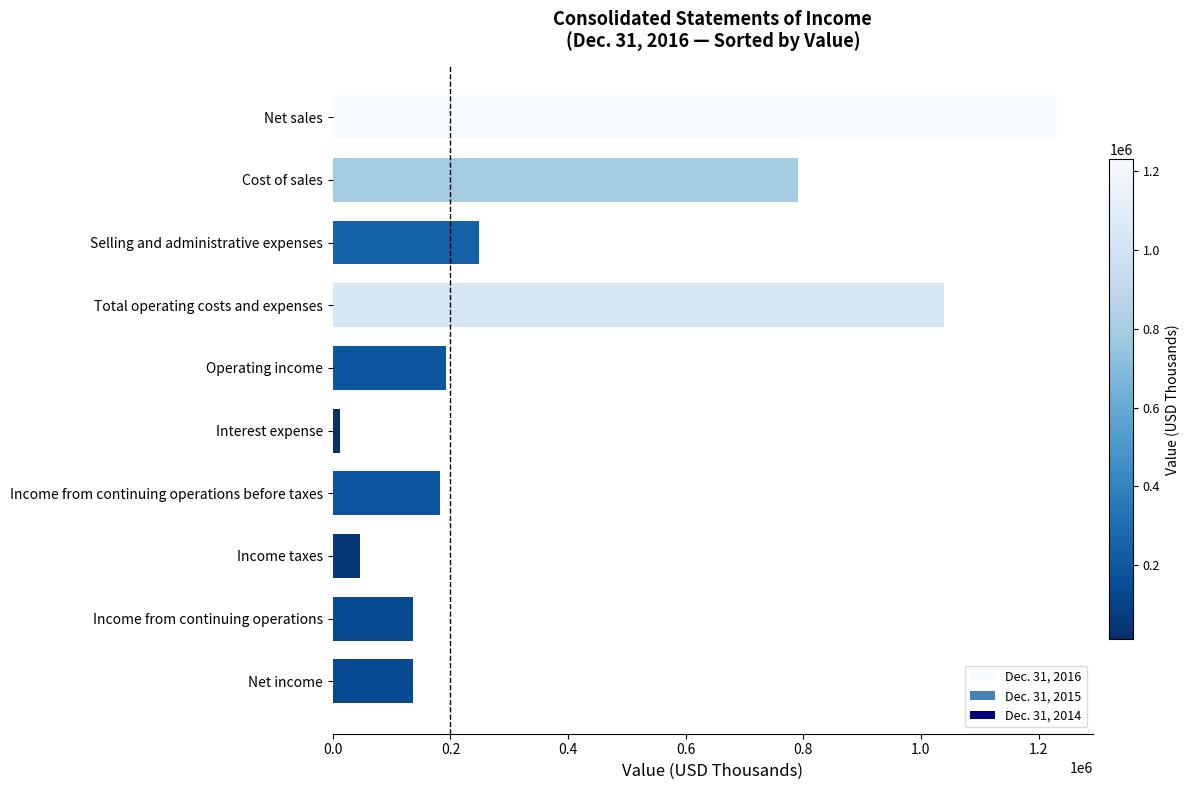

How many bars are there in total?

10